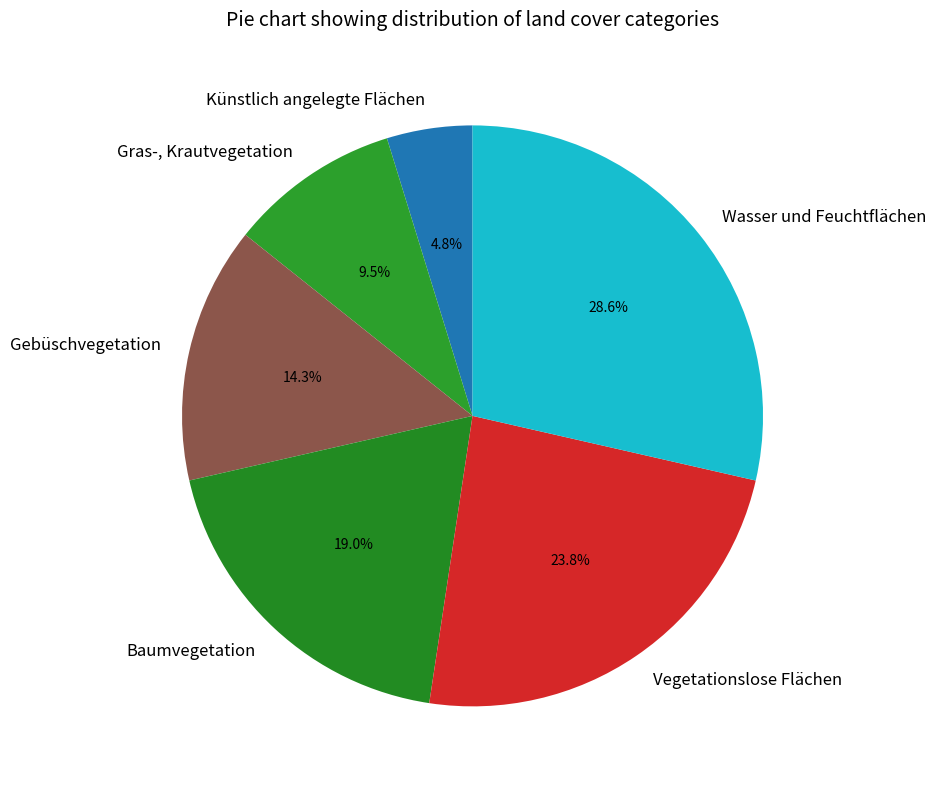

Does Künstlich angelegte Flächen account for over 50% of the chart?

No